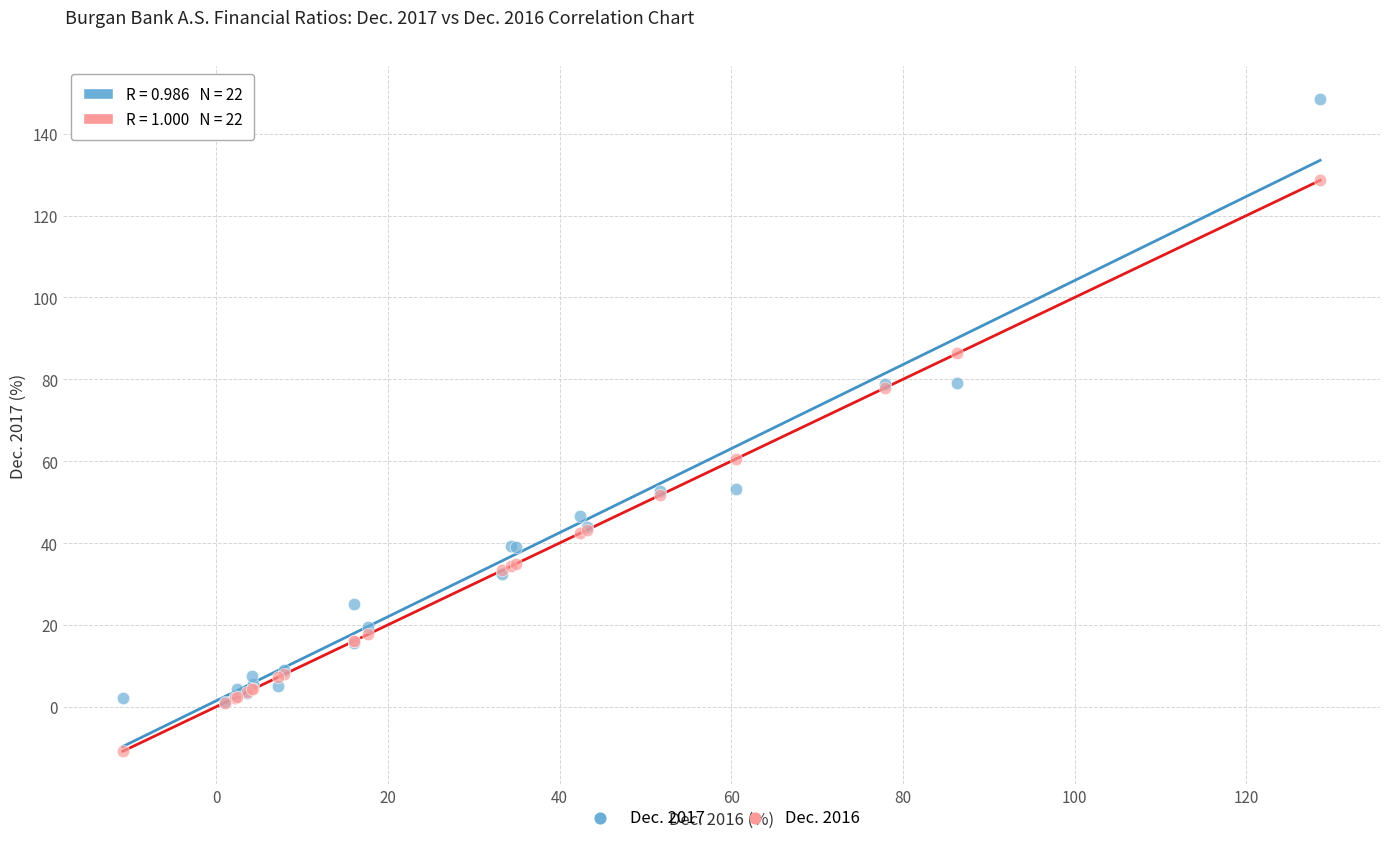

Which series reaches the maximum Y coordinate?

Dec. 2017